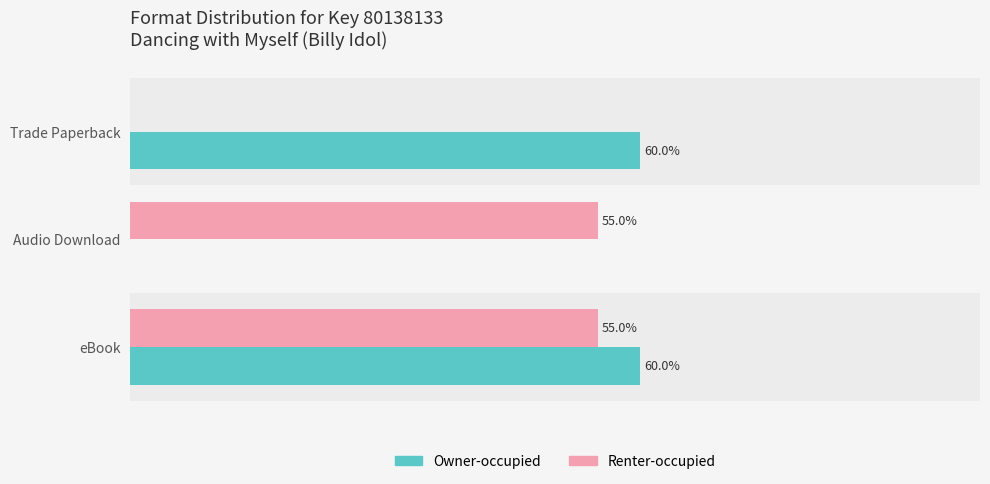

Is the value of Owner-occupied at eBook greater than the value of Renter-occupied at Trade Paperback?

Yes